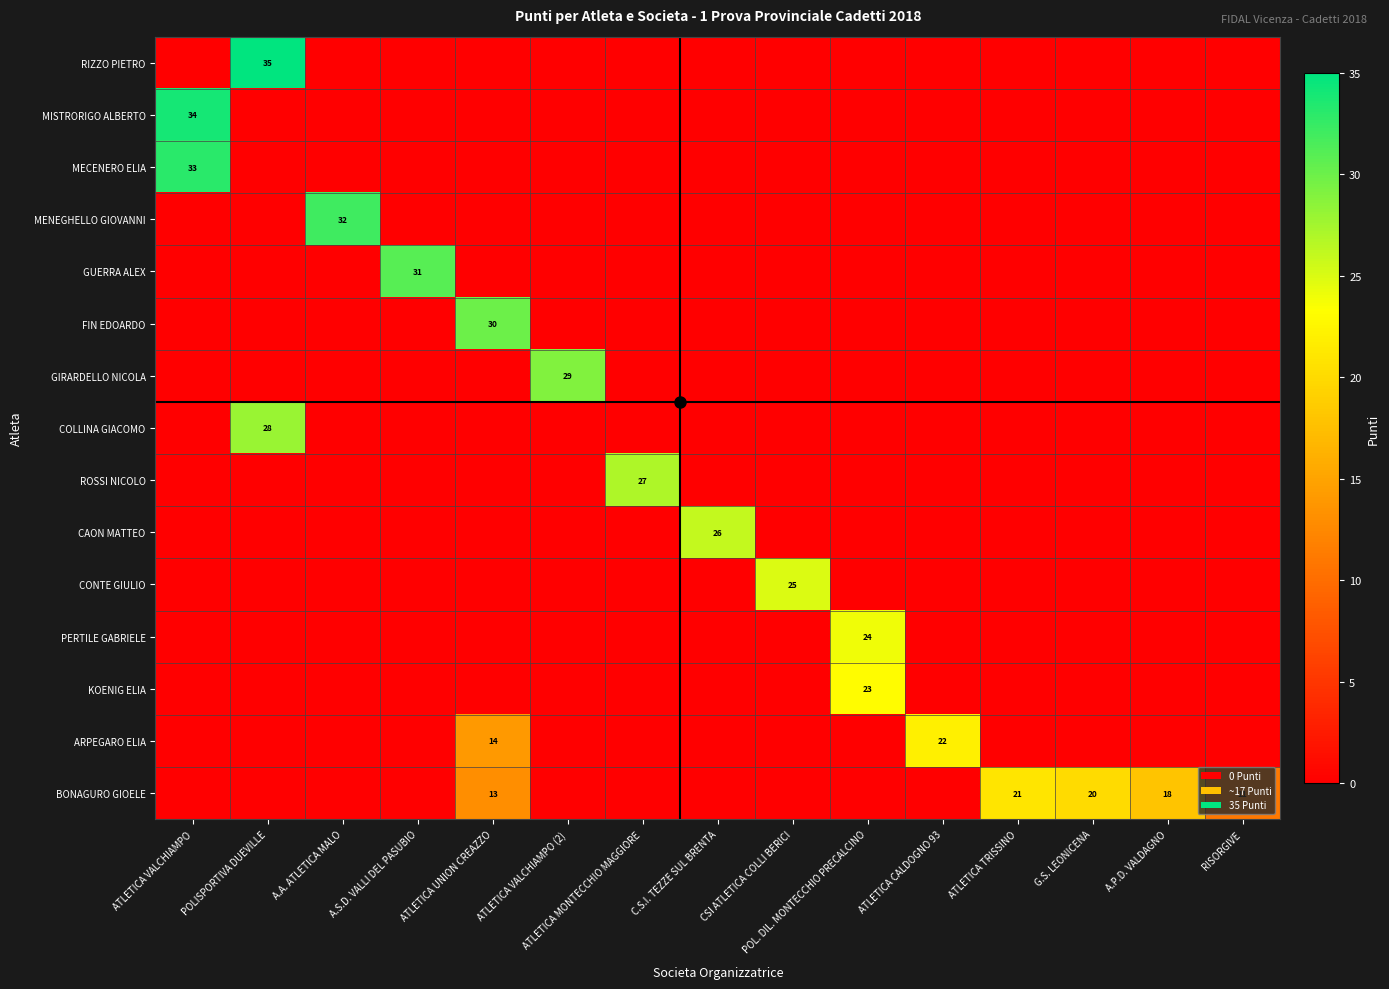

What is the total value across all series at CSI ATLETICA COLLI BERICI?

25